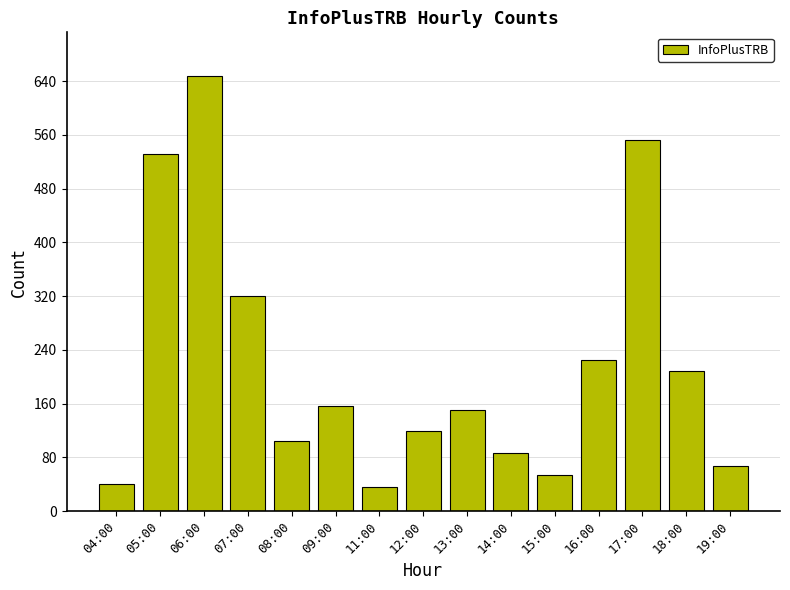

Reading left to right, transcribe all the data shown in this chart.

04:00=40	05:00=531	06:00=648	07:00=320	08:00=105	09:00=156	11:00=36	12:00=119	13:00=150	14:00=87	15:00=53	16:00=225	17:00=552	18:00=209	19:00=67